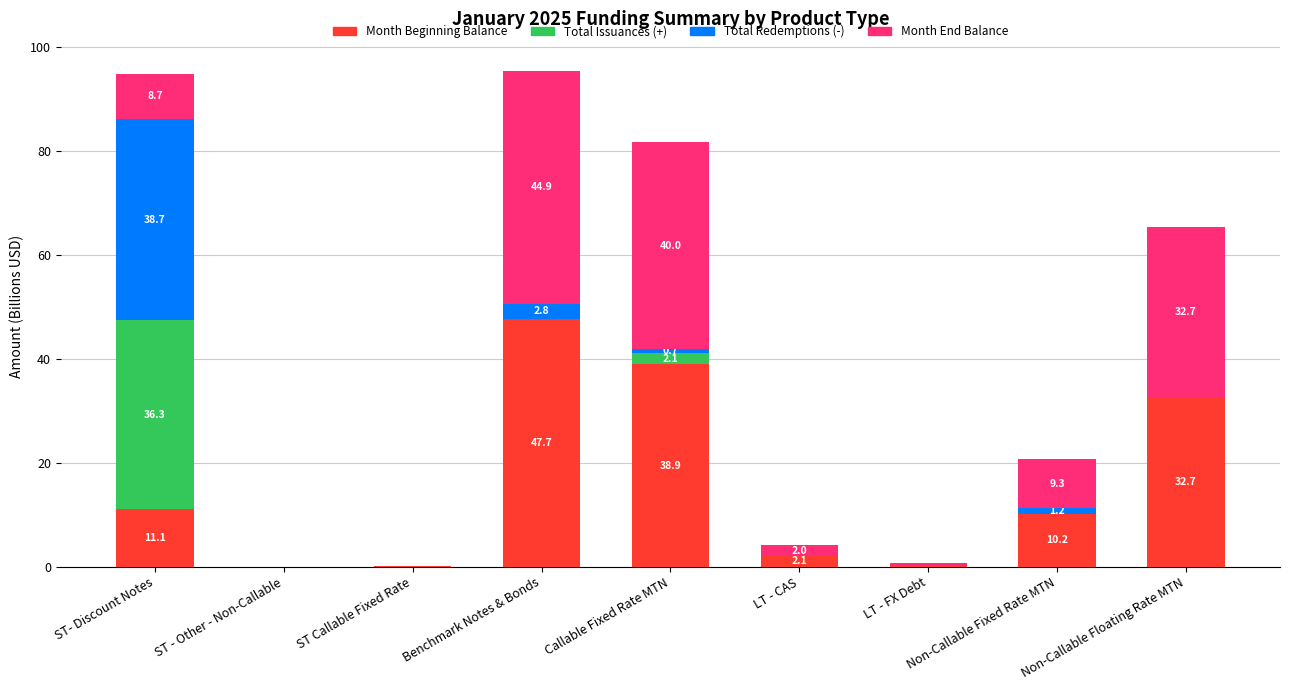

At which label does Month Beginning Balance reach its peak?

Benchmark Notes & Bonds